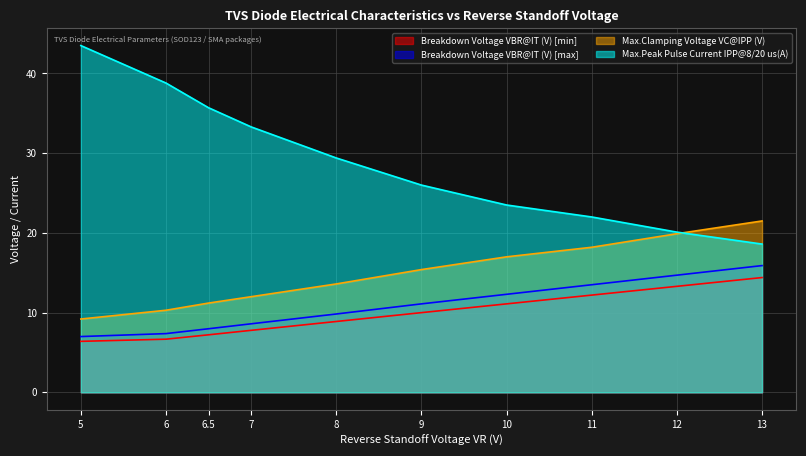

What is the sum of all Breakdown Voltage VBR@IT (V) [max] values?

108.3